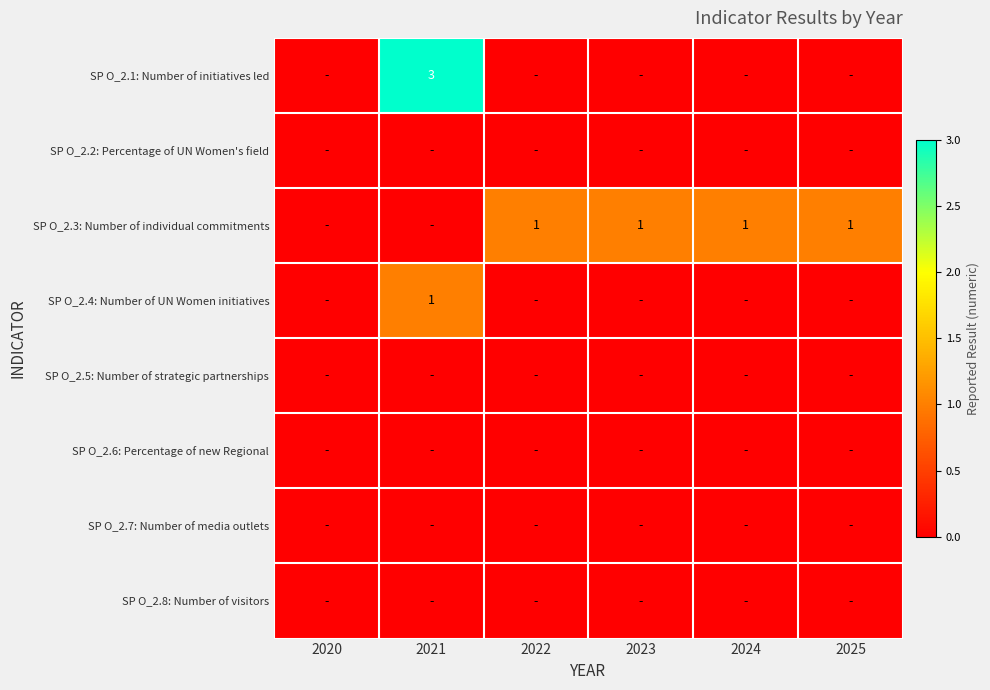

What is the difference between the maximum and minimum values in the SP O_2.1: Number of initiatives led series?

3